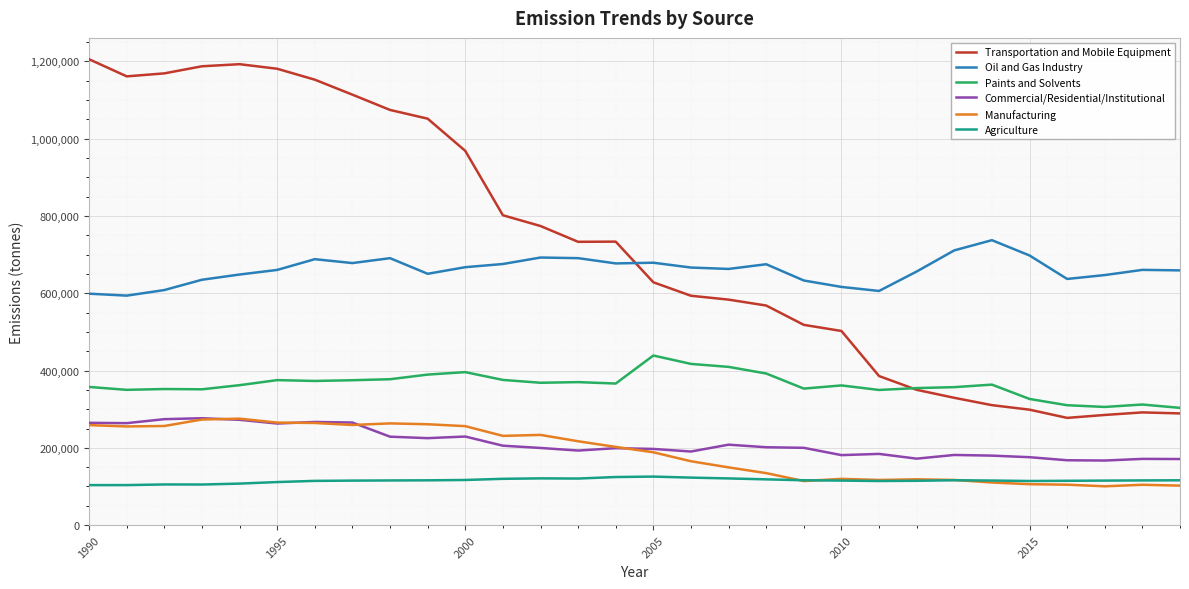

What is the difference between the maximum and minimum values in the Paints and Solvents series?

135428